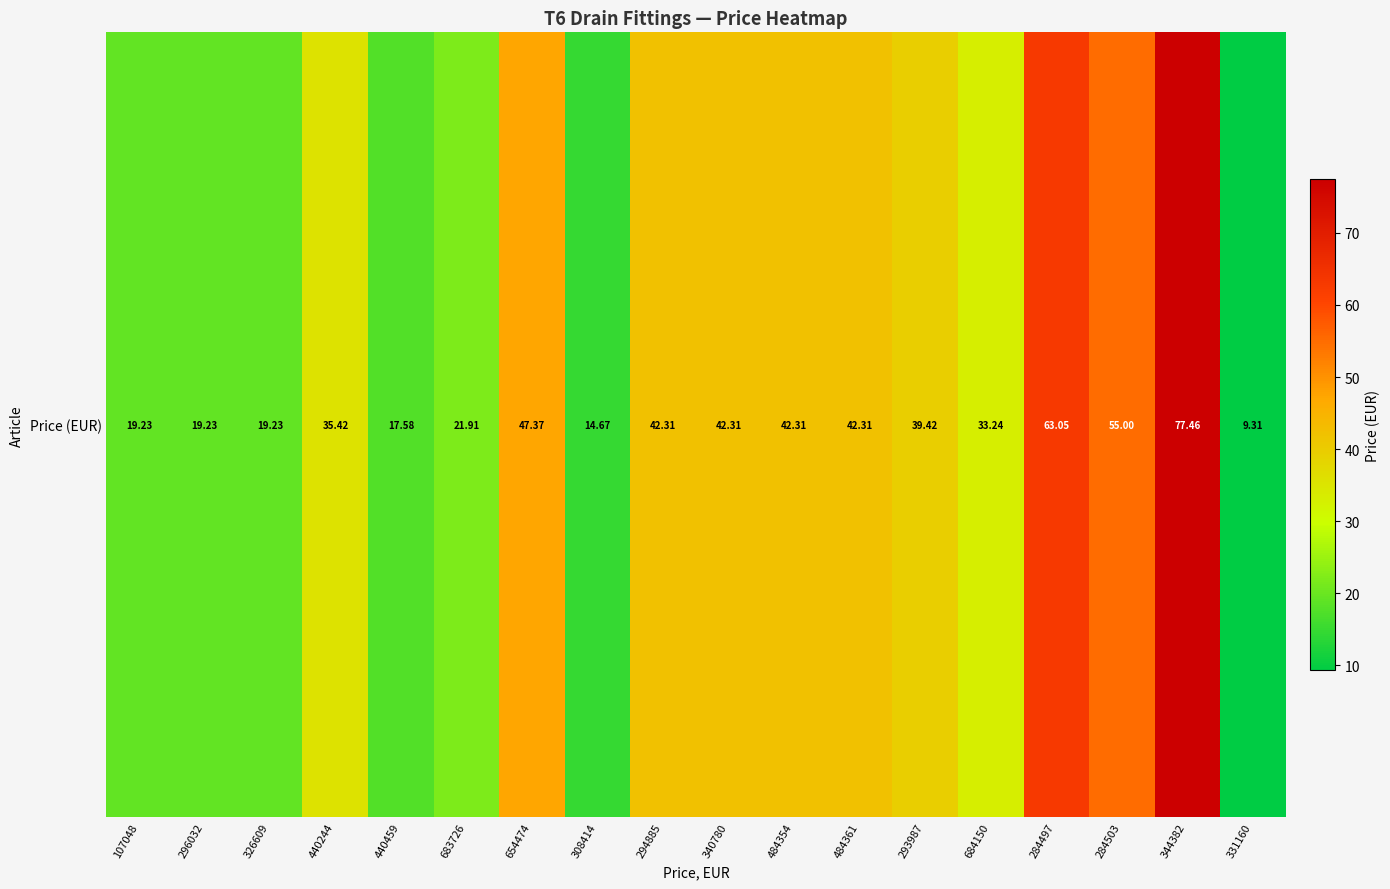

How many distinct data groups are displayed?

1